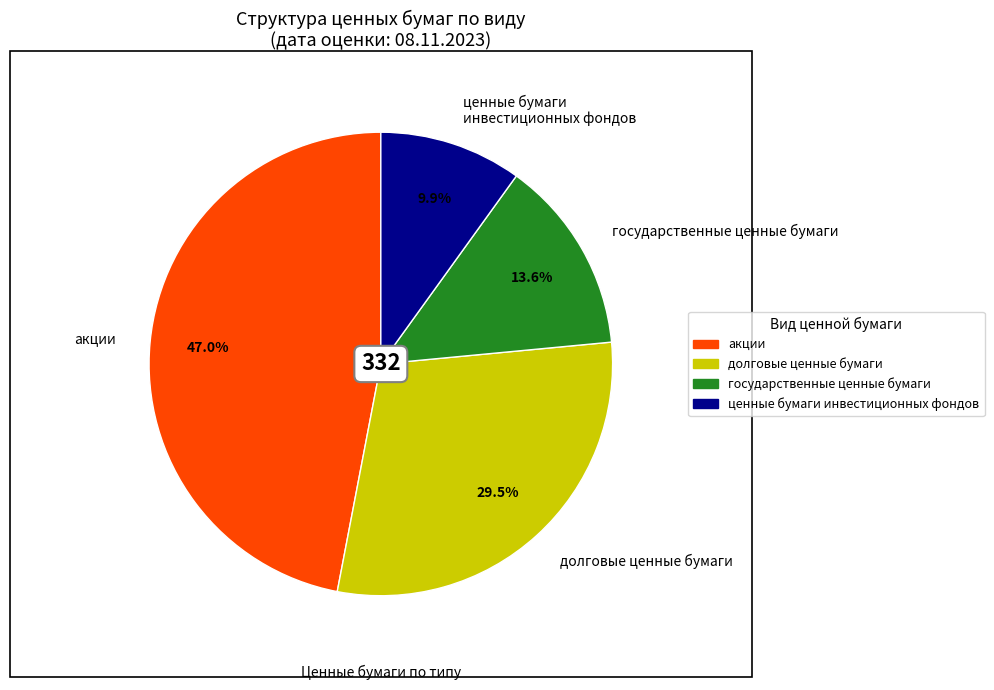

What is the smallest slice in the pie chart?

ценные бумаги инвестиционных фондов